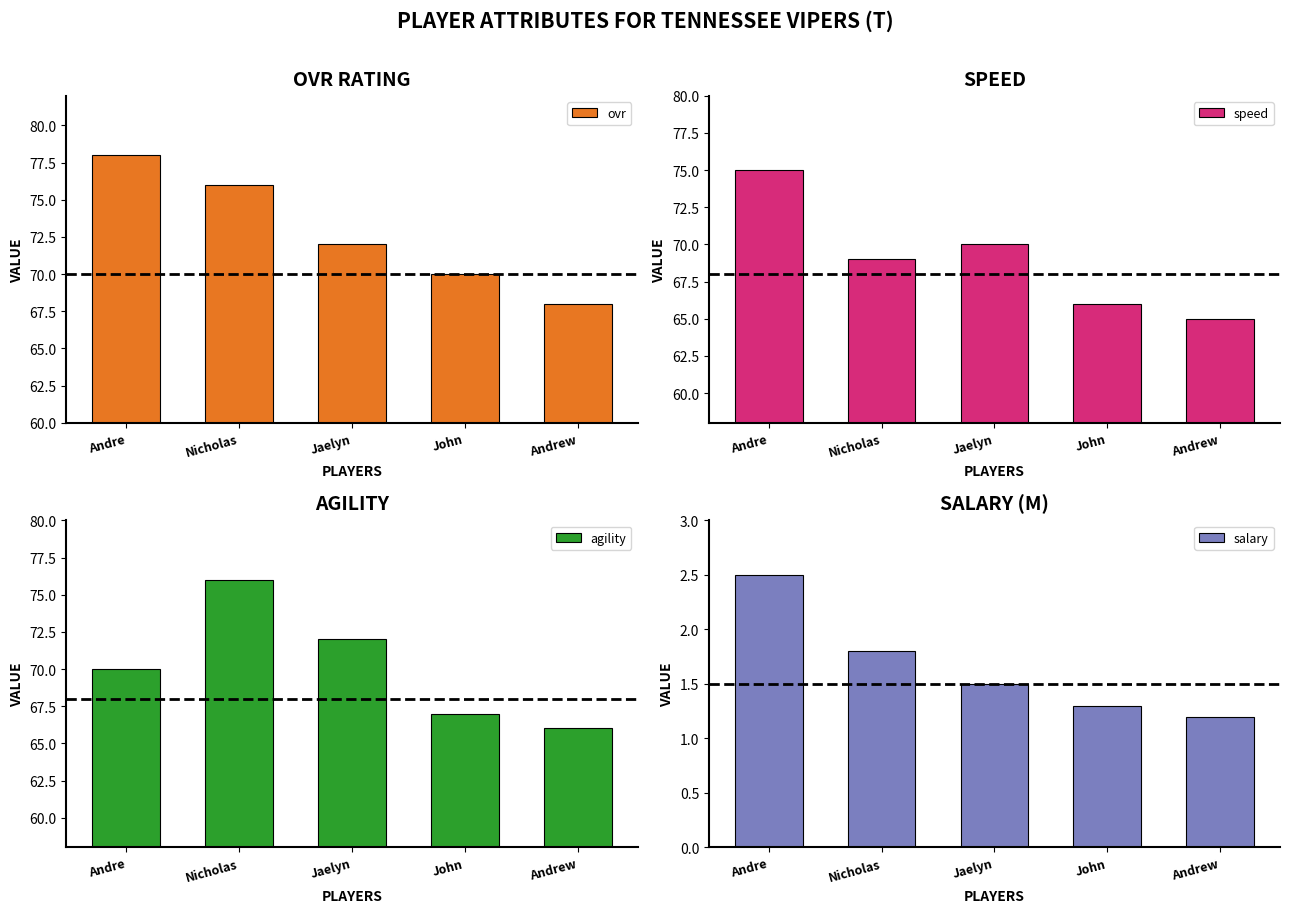

Which category has the highest value across all series?

Andre